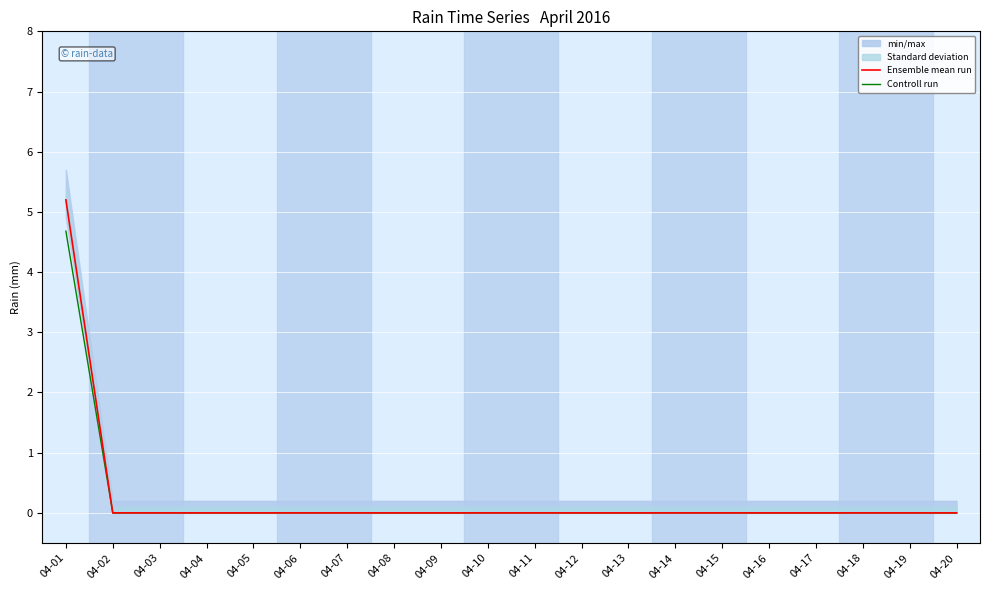

Is it true that Controll run equals -2.6 at 04-09?

False